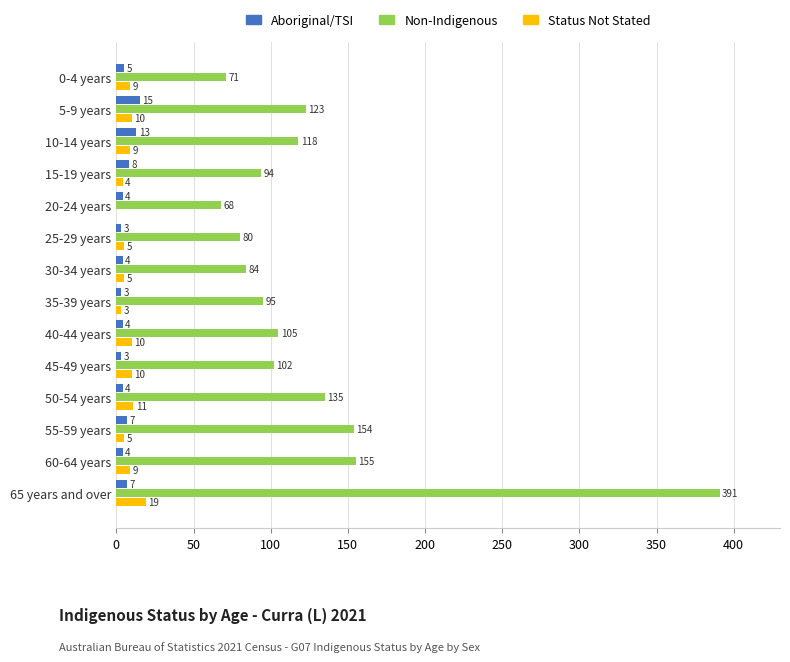

Which label corresponds to the largest value in the chart?

65 years and over